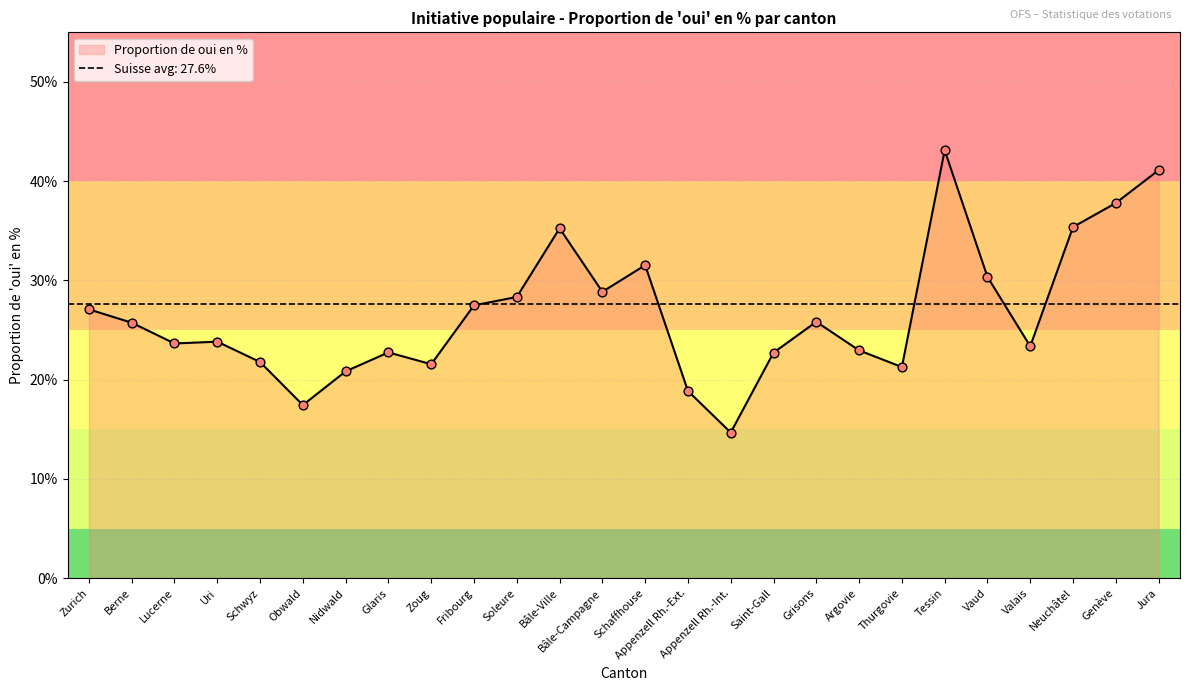

Approximately how many times larger is the value at Genève compared to Glaris?

1.7